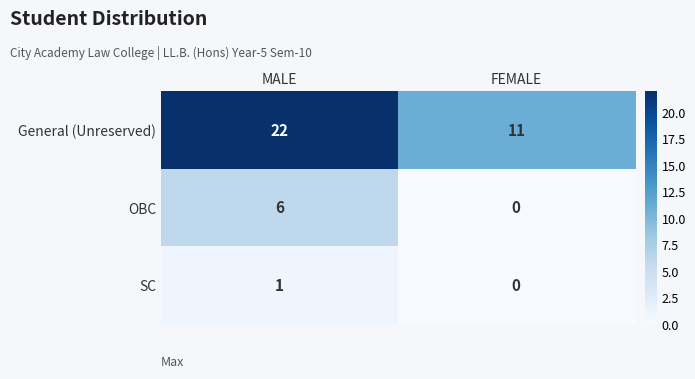

Is it true that General (Unreserved) equals 3 at FEMALE?

False